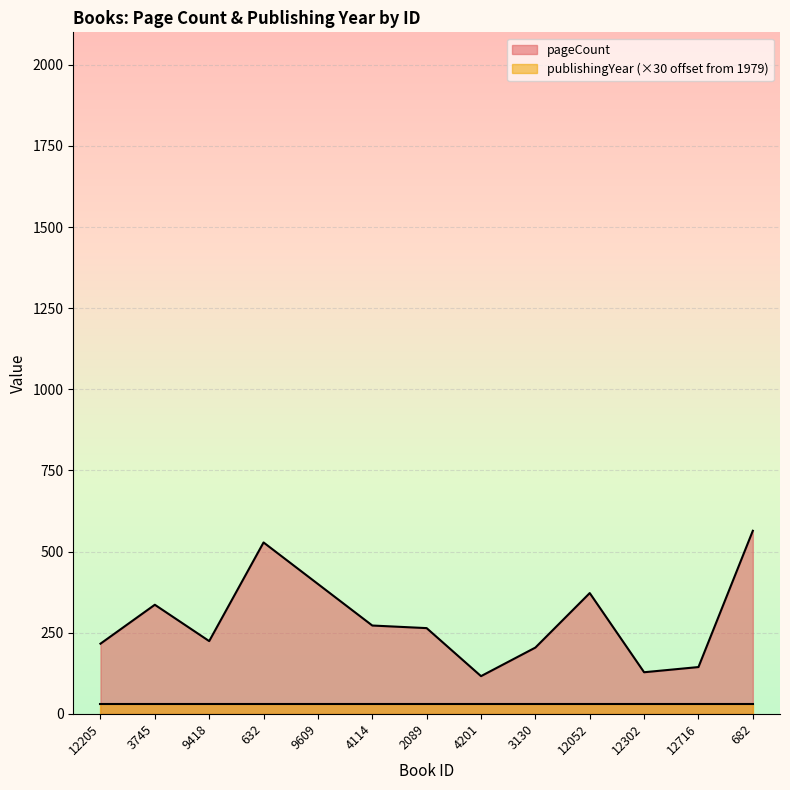

What is the difference between the values at 12052 and 12716?

228